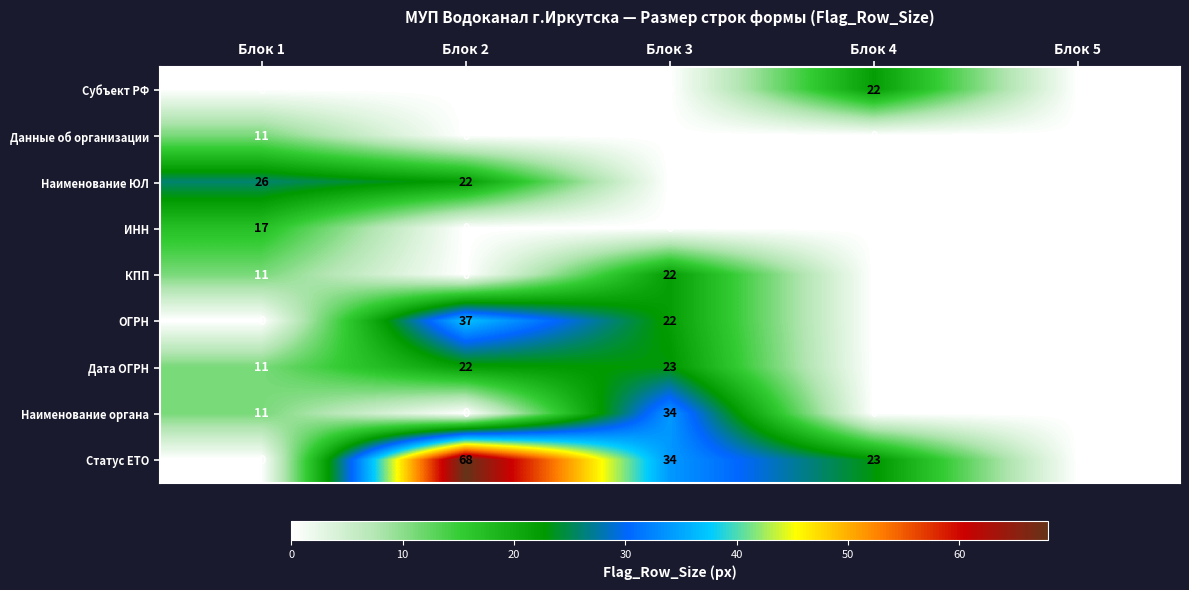

At which label does Дата ОГРН reach its peak?

Блок 3